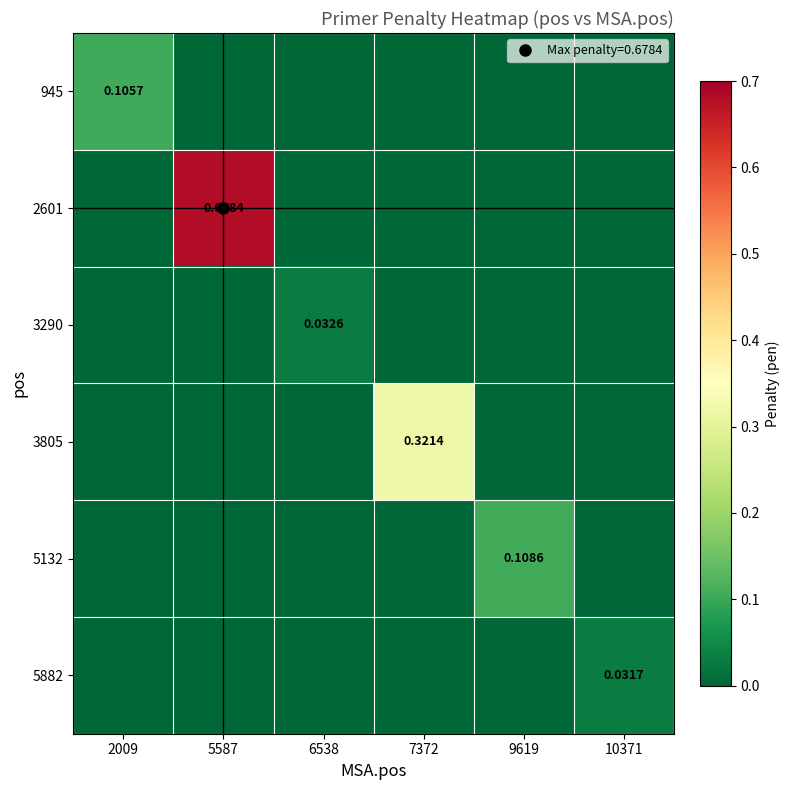

Is the value of 945 at 2009 greater than the value of 3805 at 9619?

Yes